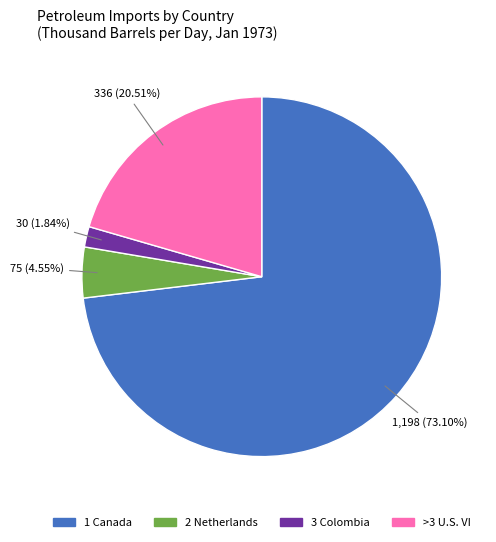

Count the number of slices in the pie.

4